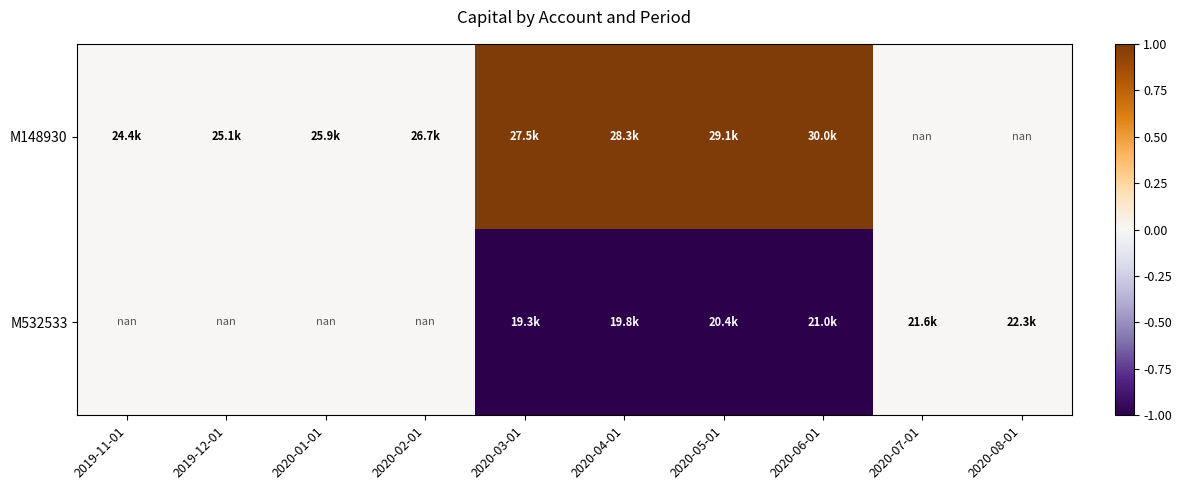

Which series has the largest range (max minus min)?

M148930